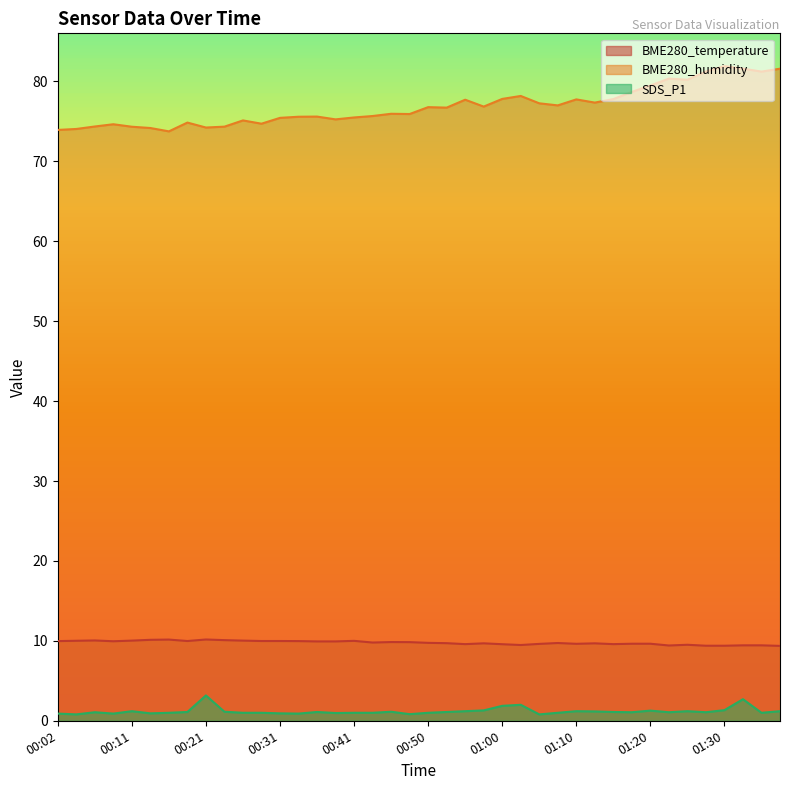

Reading left to right, list all the values displayed in this chart.

BME280_temperature: 00:02=10.0	00:04=10.0	00:07=10.1	00:09=9.9	00:11=10.0	00:14=10.1	00:16=10.2	00:19=10.0	00:21=10.2	00:24=10.1	00:26=10.0	00:28=10.0	00:31=10.0	00:33=10.0	00:36=9.9	00:38=9.9	00:41=10.0	00:43=9.8	00:45=9.8	00:48=9.8	00:50=9.8	00:53=9.7	00:55=9.6	00:58=9.7	01:00=9.6	01:02=9.5	01:05=9.6	01:07=9.7	01:10=9.6	01:12=9.7	01:15=9.6	01:17=9.6	01:20=9.6	01:22=9.4	01:25=9.5	01:27=9.4	01:30=9.4	01:32=9.4	01:34=9.4	01:37=9.4
BME280_humidity: 00:02=73.9	00:04=74.0	00:07=74.4	00:09=74.6	00:11=74.3	00:14=74.2	00:16=73.8	00:19=74.8	00:21=74.2	00:24=74.3	00:26=75.1	00:28=74.7	00:31=75.4	00:33=75.6	00:36=75.6	00:38=75.2	00:41=75.5	00:43=75.7	00:45=76.0	00:48=75.9	00:50=76.8	00:53=76.7	00:55=77.7	00:58=76.8	01:00=77.8	01:02=78.2	01:05=77.3	01:07=77.0	01:10=77.8	01:12=77.3	01:15=77.8	01:17=78.7	01:20=79.5	01:22=80.3	01:25=80.2	01:27=81.2	01:30=81.9	01:32=81.6	01:34=81.2	01:37=81.6
SDS_P1: 00:02=0.9	00:04=0.8	00:07=1.1	00:09=0.9	00:11=1.2	00:14=0.9	00:16=1.0	00:19=1.1	00:21=3.2	00:24=1.1	00:26=1.0	00:28=1.0	00:31=0.9	00:33=0.9	00:36=1.1	00:38=1.0	00:41=1.0	00:43=1.0	00:45=1.1	00:48=0.8	00:50=1.0	00:53=1.1	00:55=1.2	00:58=1.3	01:00=1.9	01:02=2.0	01:05=0.8	01:07=1.0	01:10=1.2	01:12=1.2	01:15=1.1	01:17=1.1	01:20=1.3	01:22=1.1	01:25=1.2	01:27=1.1	01:30=1.3	01:32=2.7	01:34=1.0	01:37=1.2